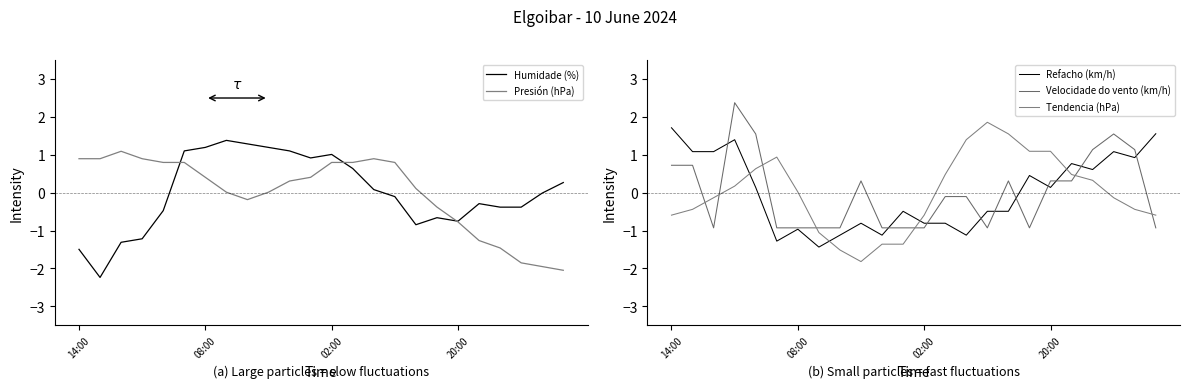

True or false: Velocidade do vento (km/h) has more than 1 points higher than both neighbors.

True